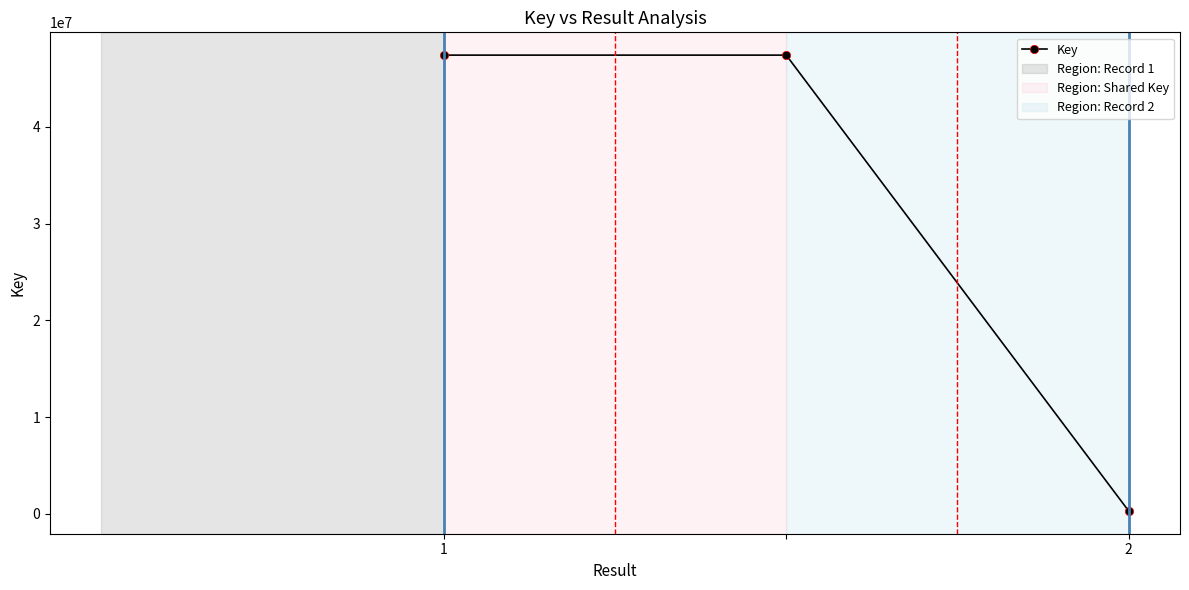

What is the average value?

31708659